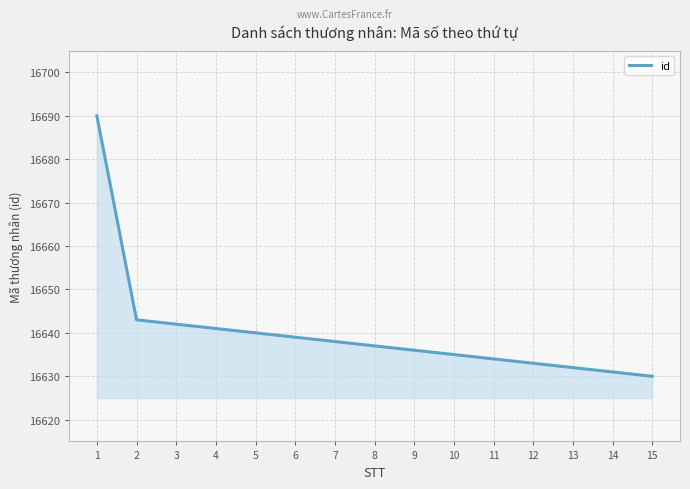

At which label is the value closest to 16660?

2